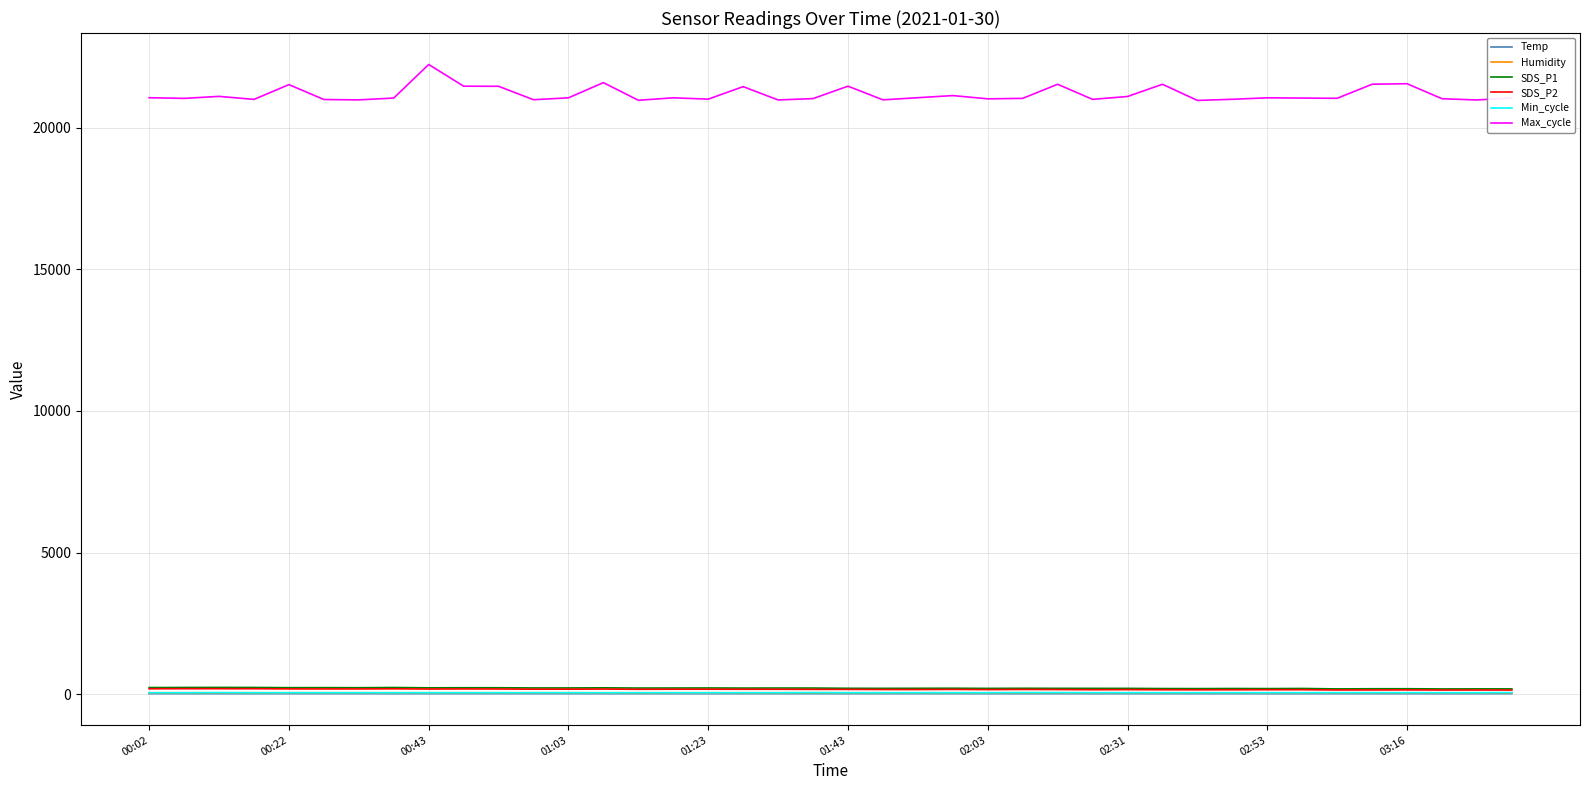

What is the greatest value displayed?

22234.0